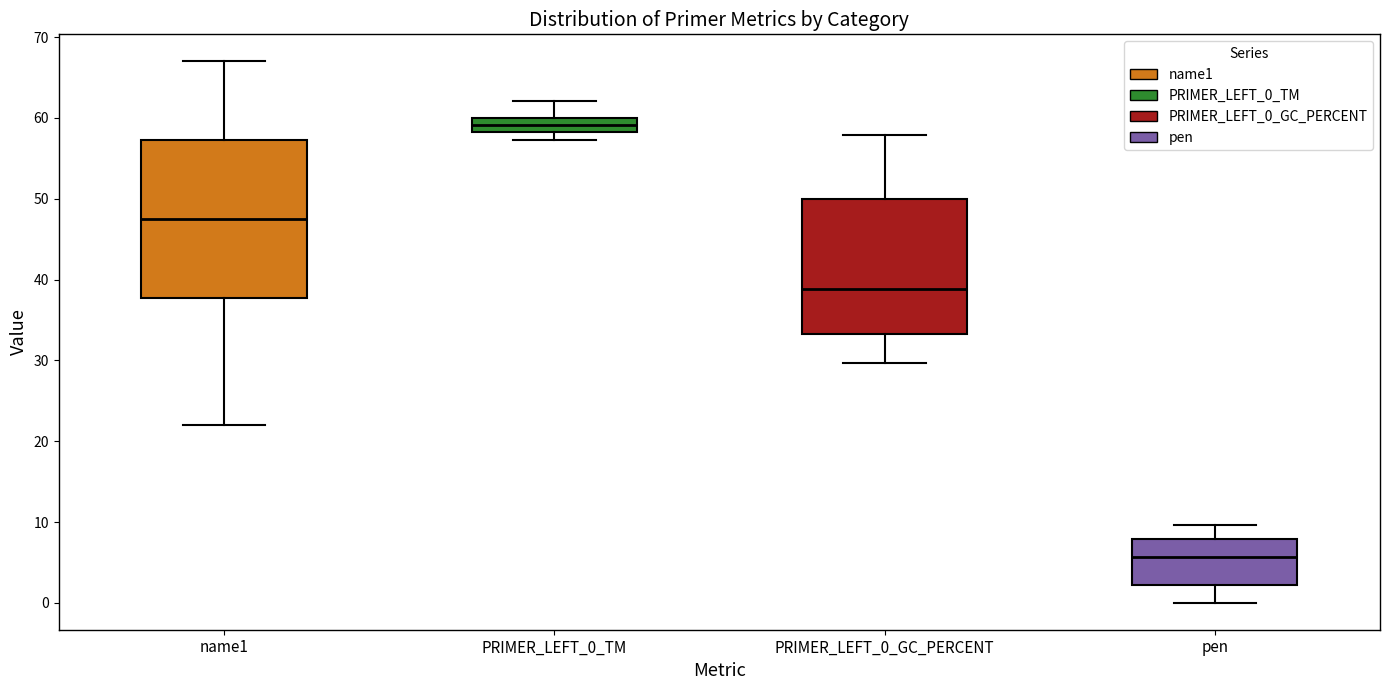

Which box is the tallest, from its lower edge to its upper edge?

name1